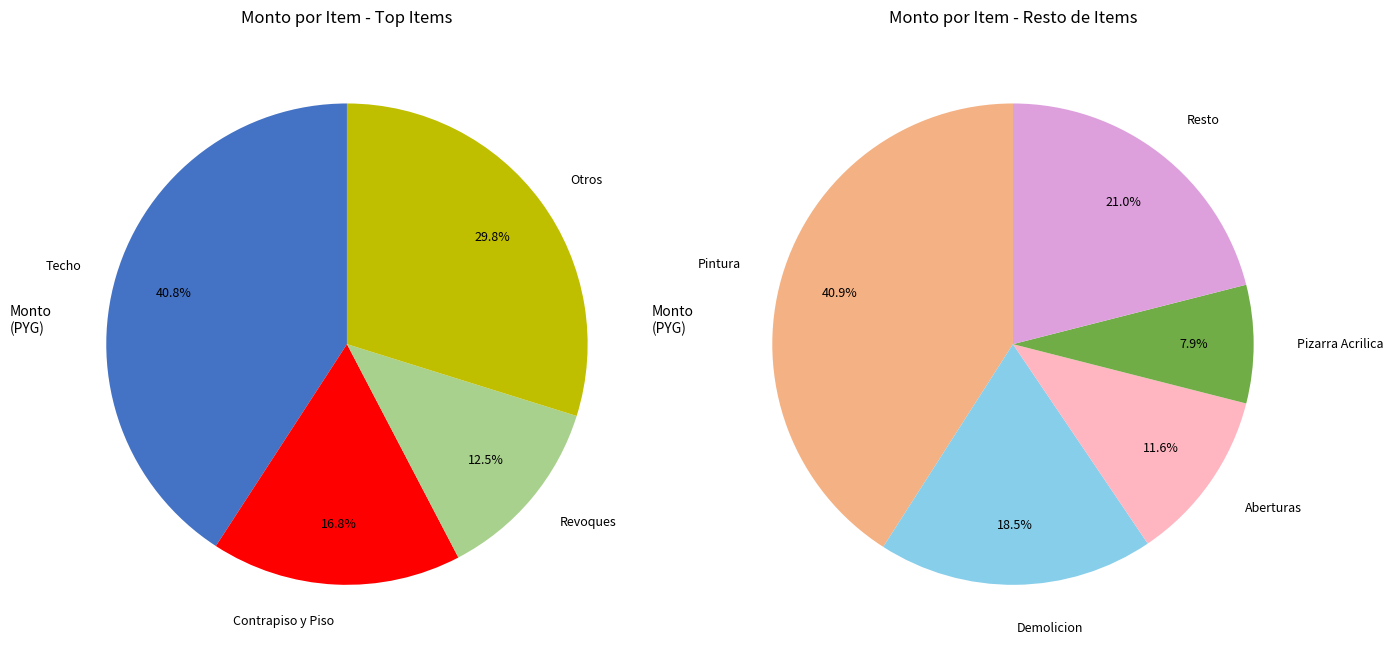

Is it true that Revoques is 13% of the pie?

True